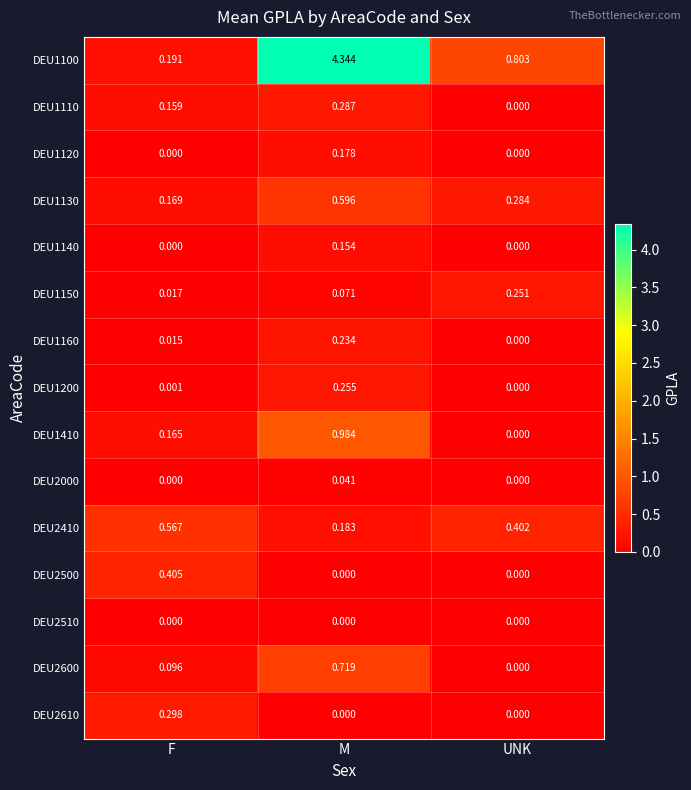

List the labels in order of DEU1100 value, smallest first.

F, UNK, M